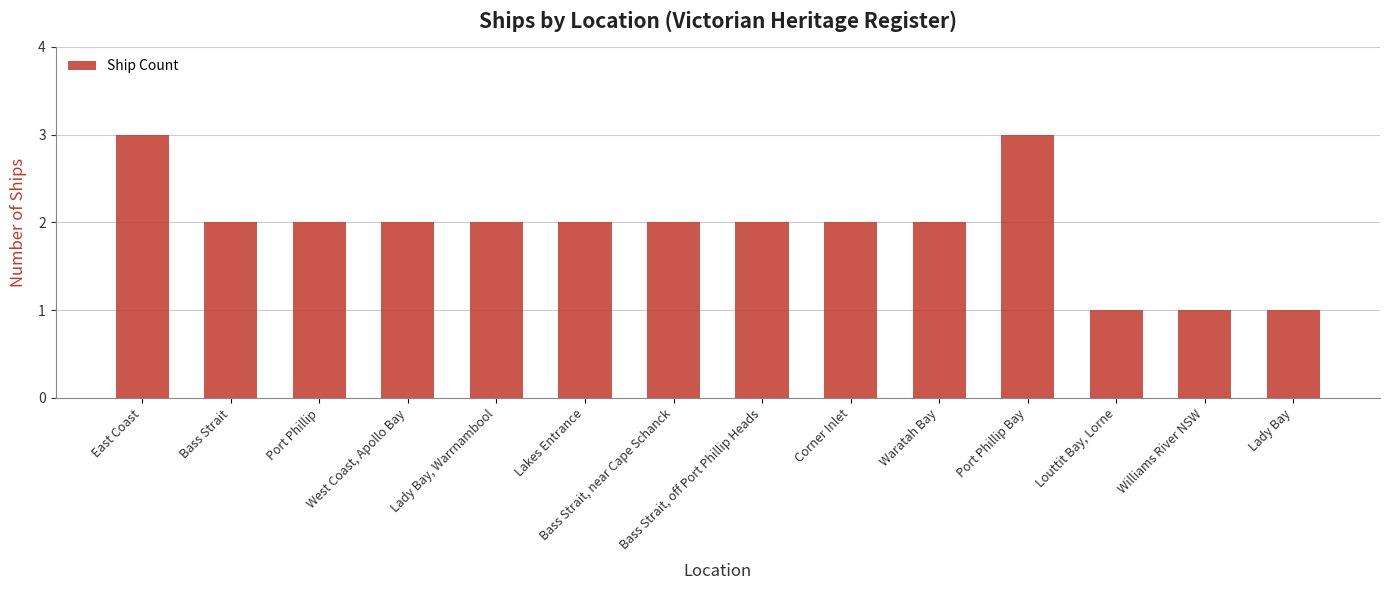

What is the change in value from Lakes Entrance to Port Phillip Bay?

+1